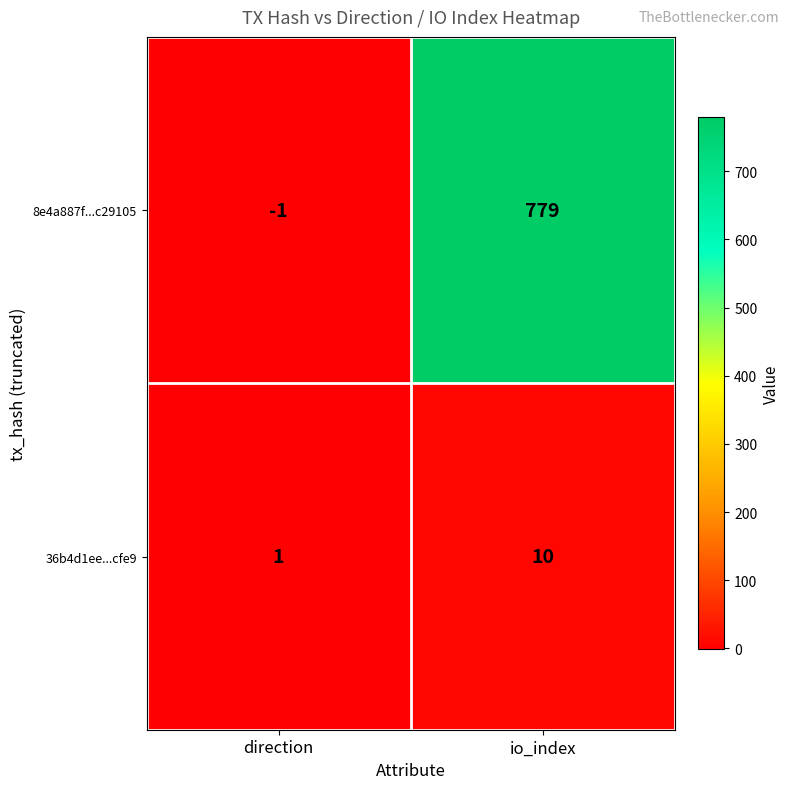

At io_index, list the series in order from largest to smallest.

8e4a887f...c29105, 36b4d1ee...cfe9